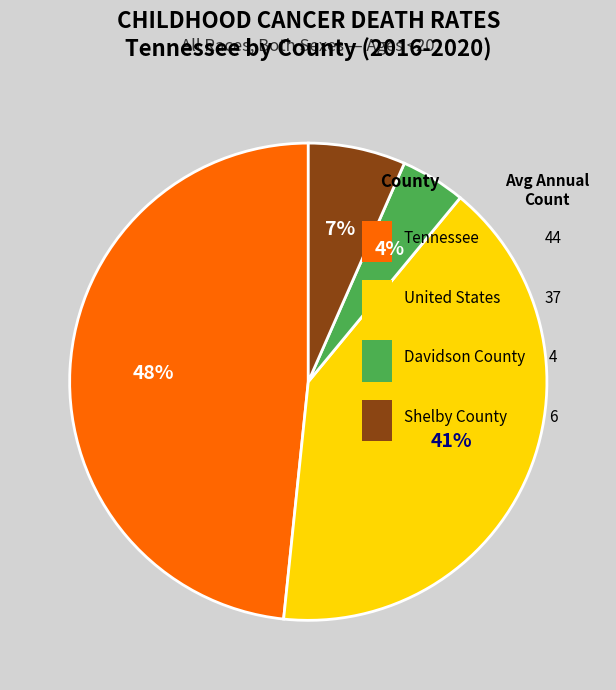

Approximately how many times larger is the value at Shelby County compared to United States?

0.2